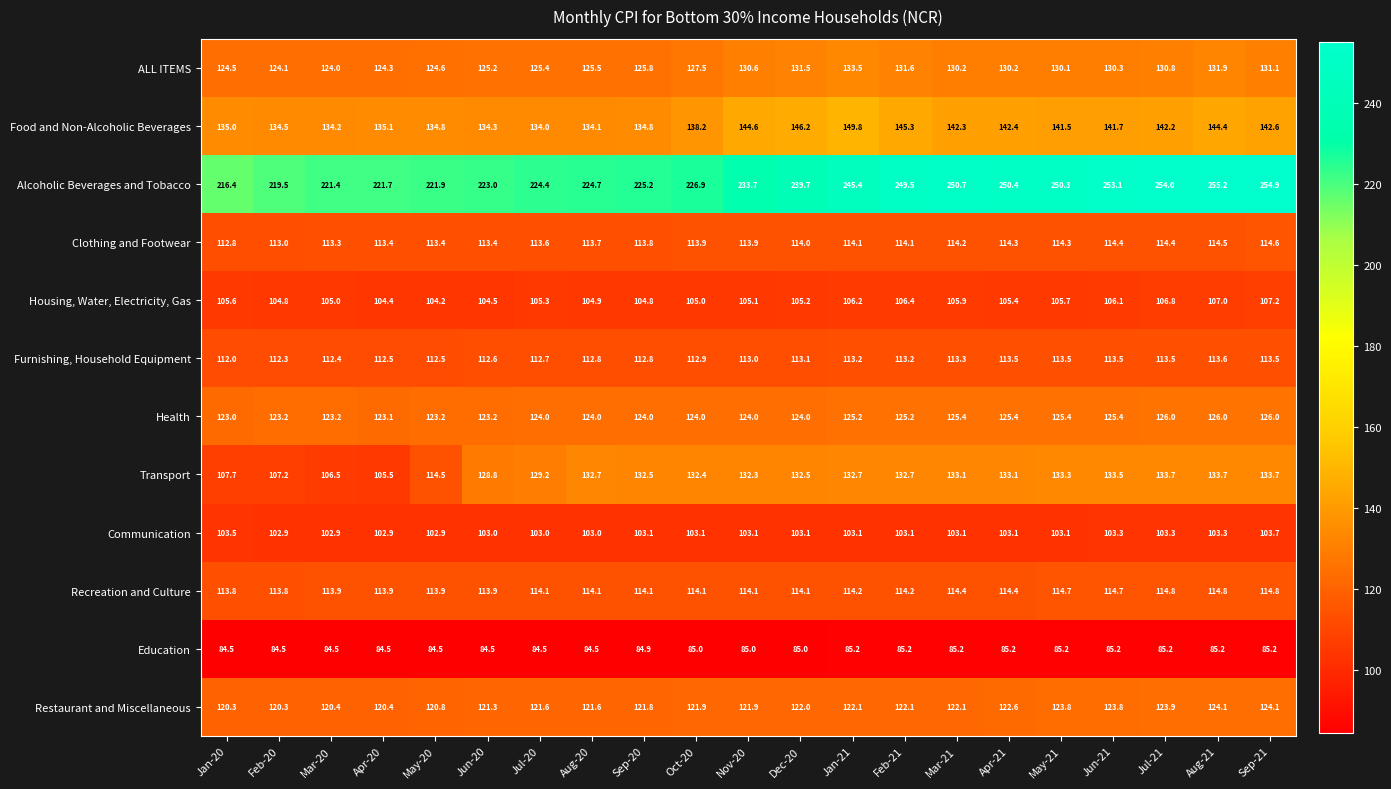

What is the difference between the Recreation and Culture values at Apr-20 and Jan-21?

0.3